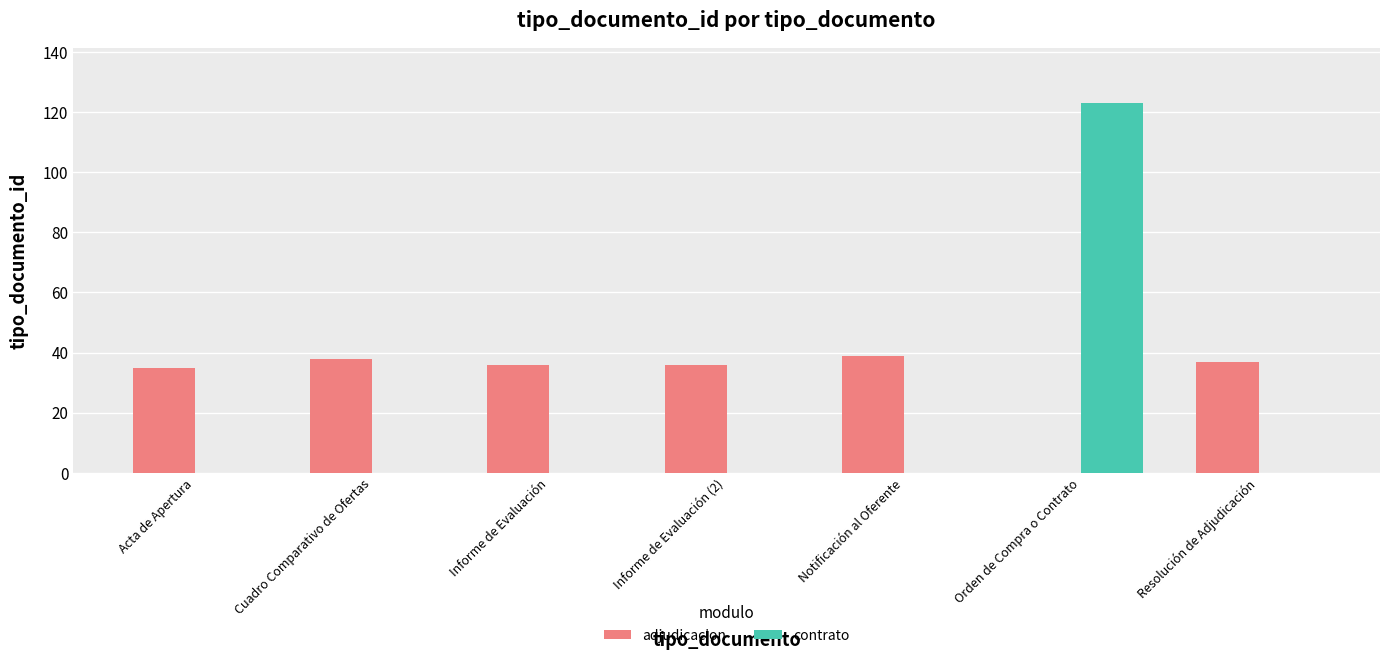

What are all the series names shown in the legend?

adjudicacion, contrato